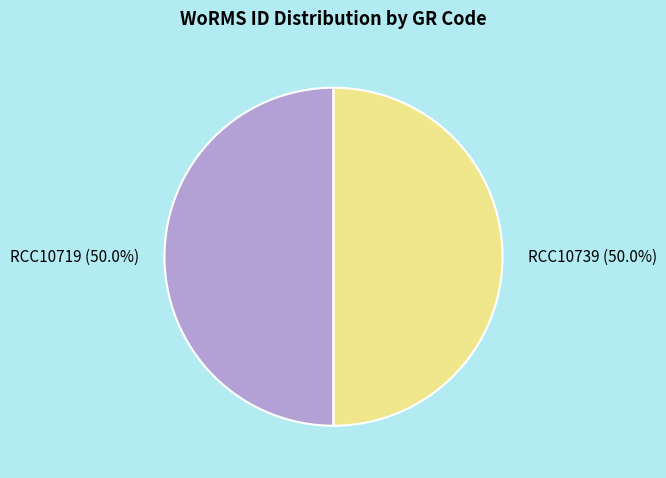

Combined, do RCC10739 and RCC10719 account for over 50%?

Yes